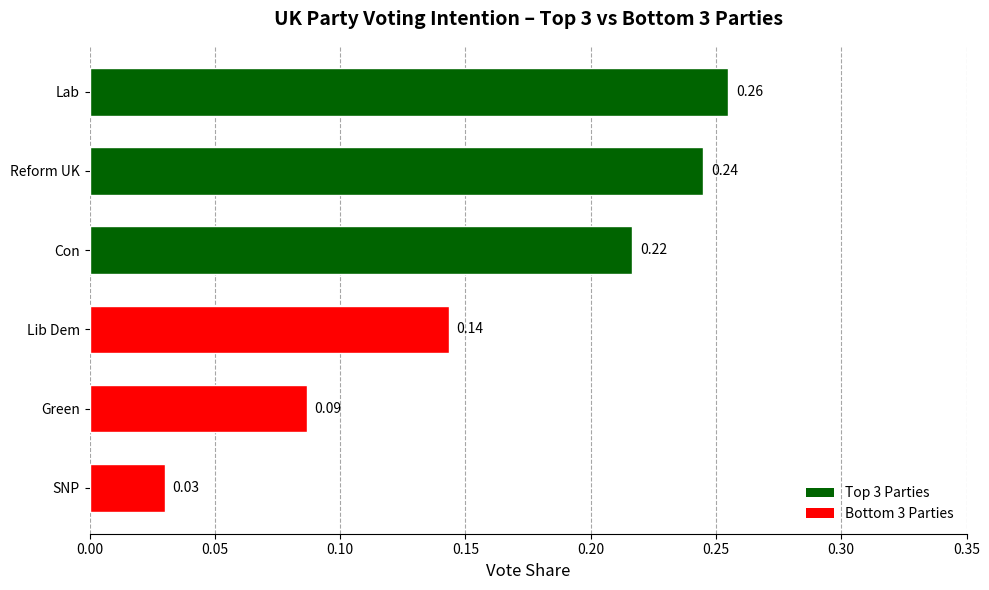

Which label corresponds to the smallest value in the chart?

SNP